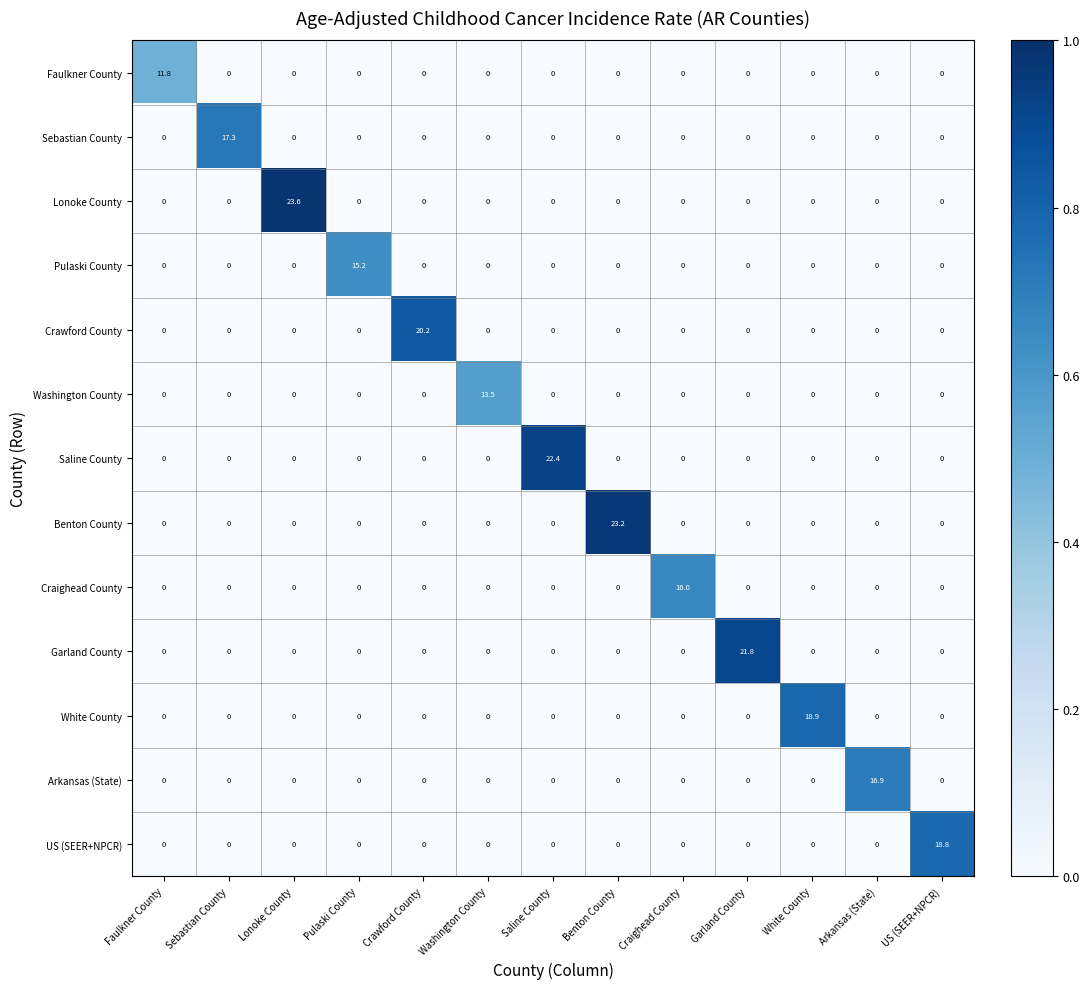

Which series changed the most between Garland County and US (SEER+NPCR)?

Garland County